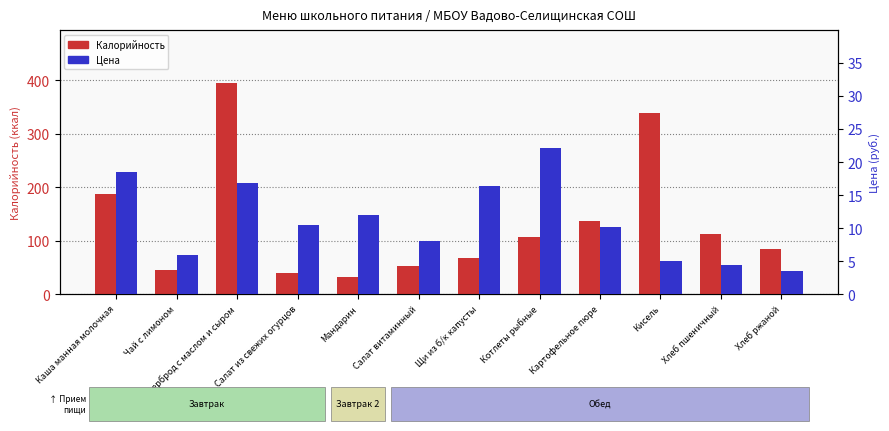

The Цена series shows 16.9 at Бутерброд с маслом и сыром. True or false?

True